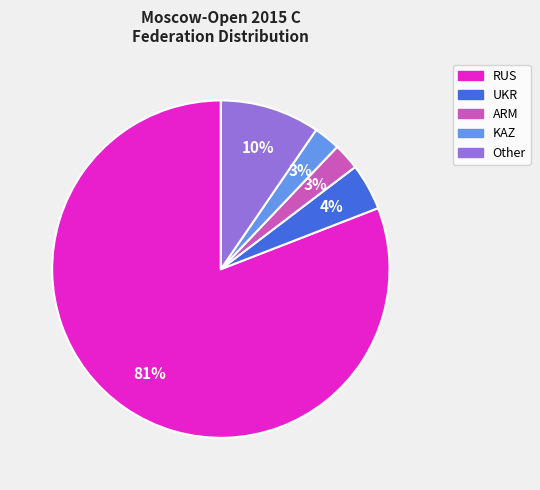

To the nearest percent, what portion does UKR represent?

4%